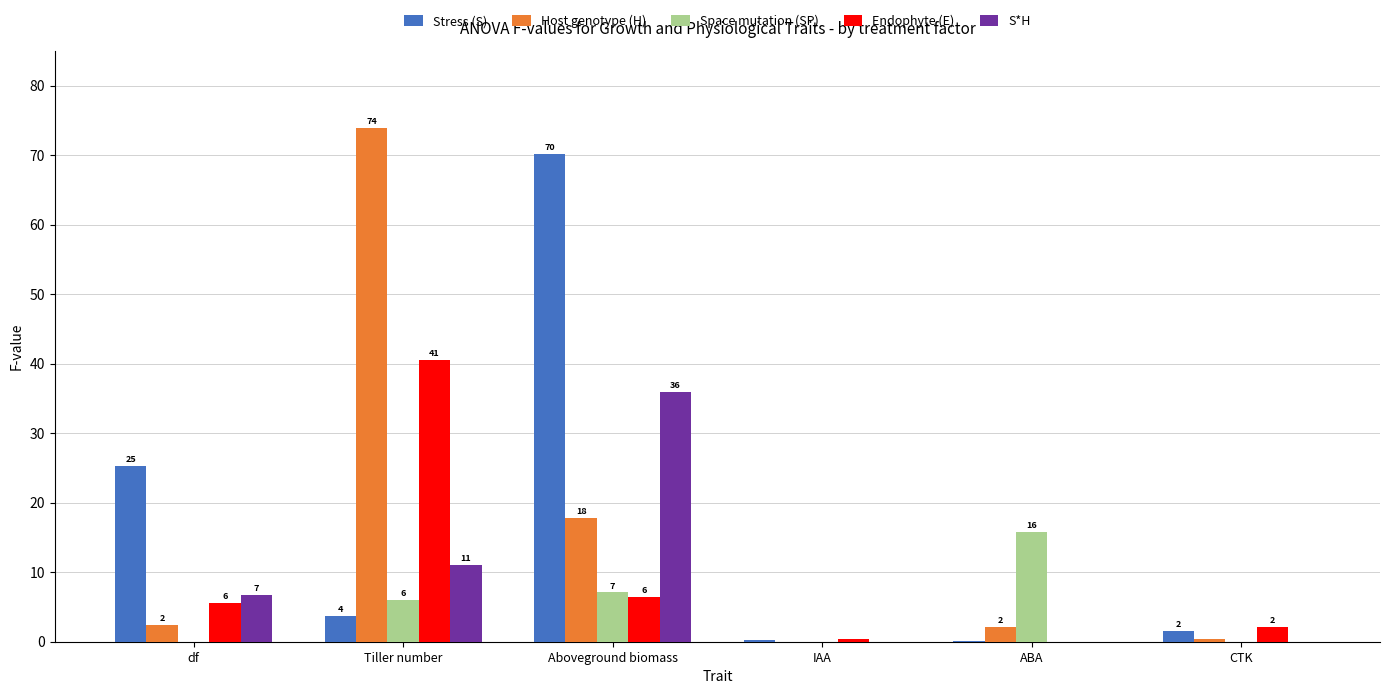

What is the difference between the maximum and minimum values in the Endophyte (E) series?

40.6